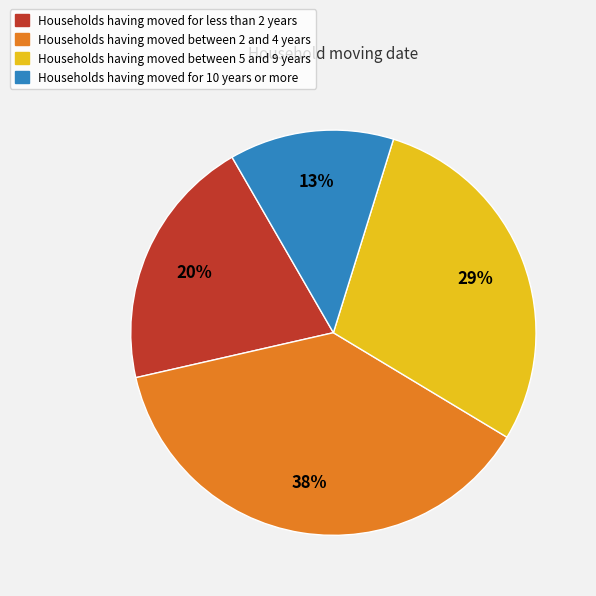

Is there any slice that represents more than half of the pie?

No